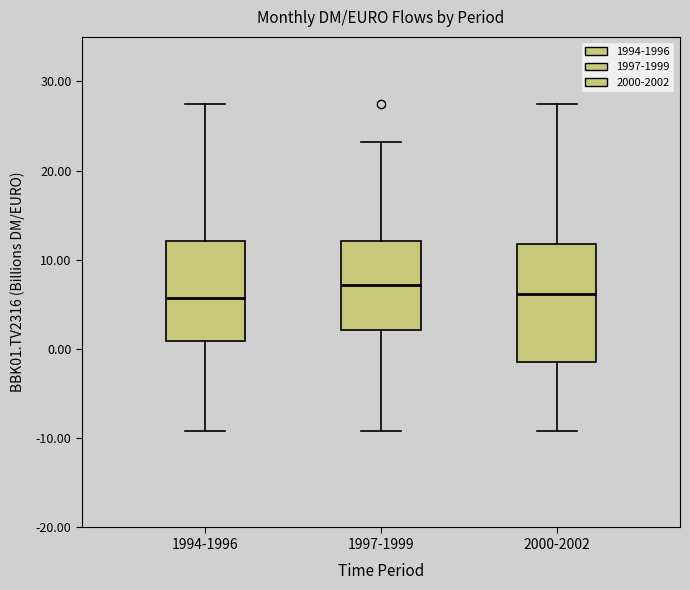

Reading left to right, transcribe this box plot: for each box, give where its median line is, the range the box spans, and where its two whiskers end, as read against the y-axis. The values are not printed on the chart, so give them approximately, as read against the axis.

1994-1996: median 6, box 1 to 12, whiskers -9 to 28
1997-1999: median 7, box 2 to 12, whiskers -9 to 23
2000-2002: median 6, box -1 to 12, whiskers -9 to 28